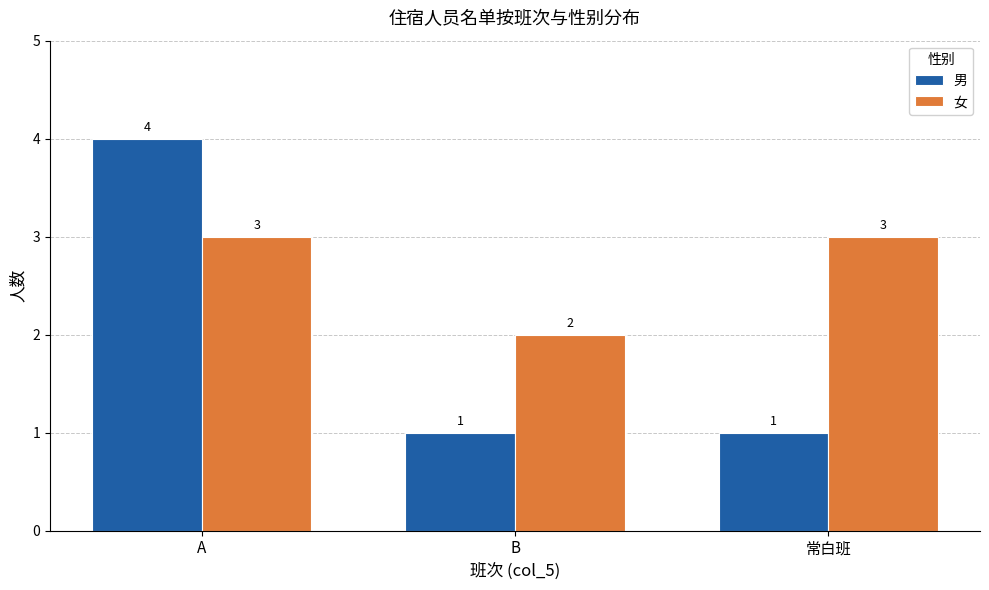

What is the label of the 3rd bar from the left?

常白班